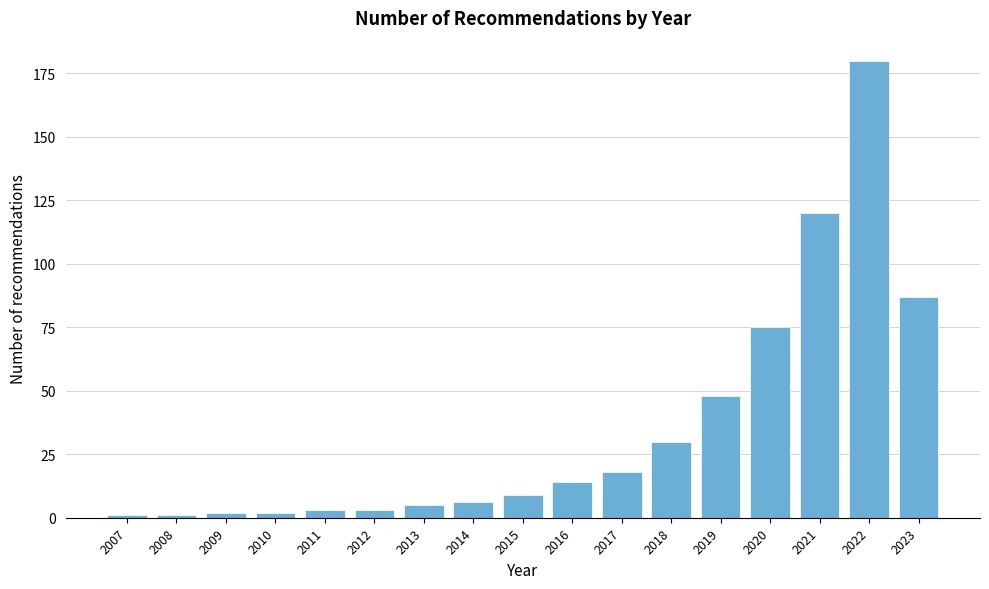

Reading left to right, transcribe all the data shown in this chart.

1	1	2	2	3	3	5	6	9	14	18	30	48	75	120	180	87